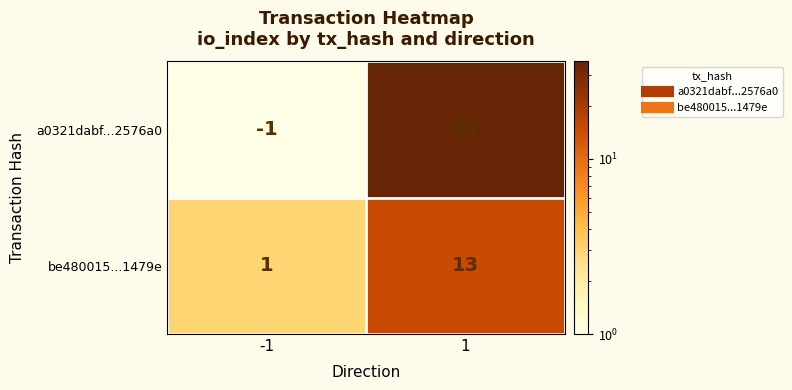

What is the total value across all series at -1?

0